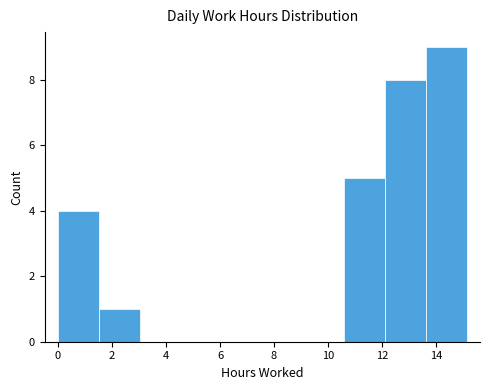

Reading left to right, transcribe this chart: for each bar, give the range it covers on the x-axis and its height. Neither the bar edges nor the heights are printed on the chart, so give them approximately, as read against the axes.

0.0 to 1.6: 4
1.6 to 3.0: 1
3.0 to 4.6: 0
4.6 to 6.0: 0
6.0 to 7.6: 0
7.6 to 9.0: 0
9.0 to 10.6: 0
10.6 to 12.2: 5
12.2 to 13.6: 8
13.6 to 15.2: 9